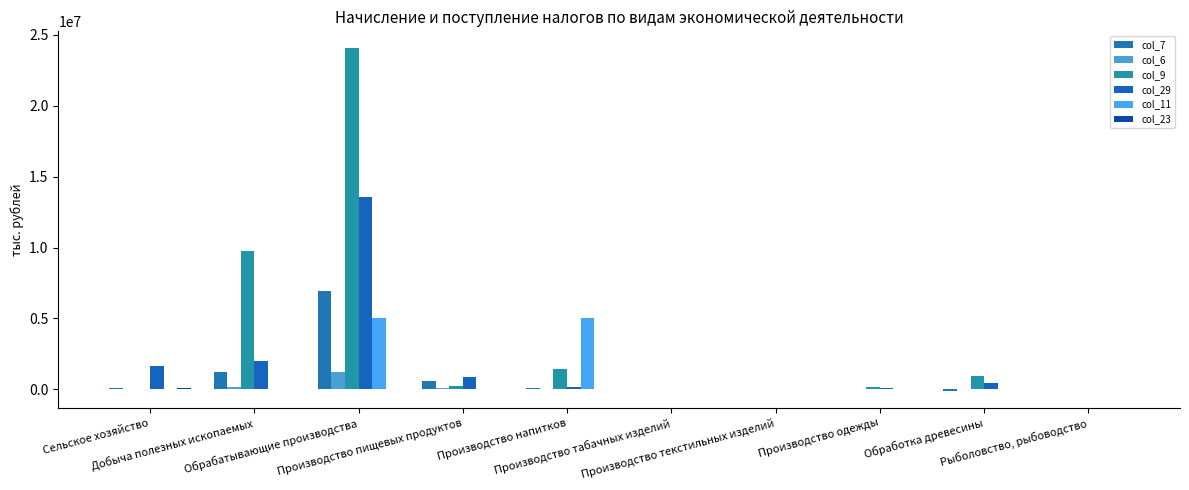

Are the bars horizontal?

No